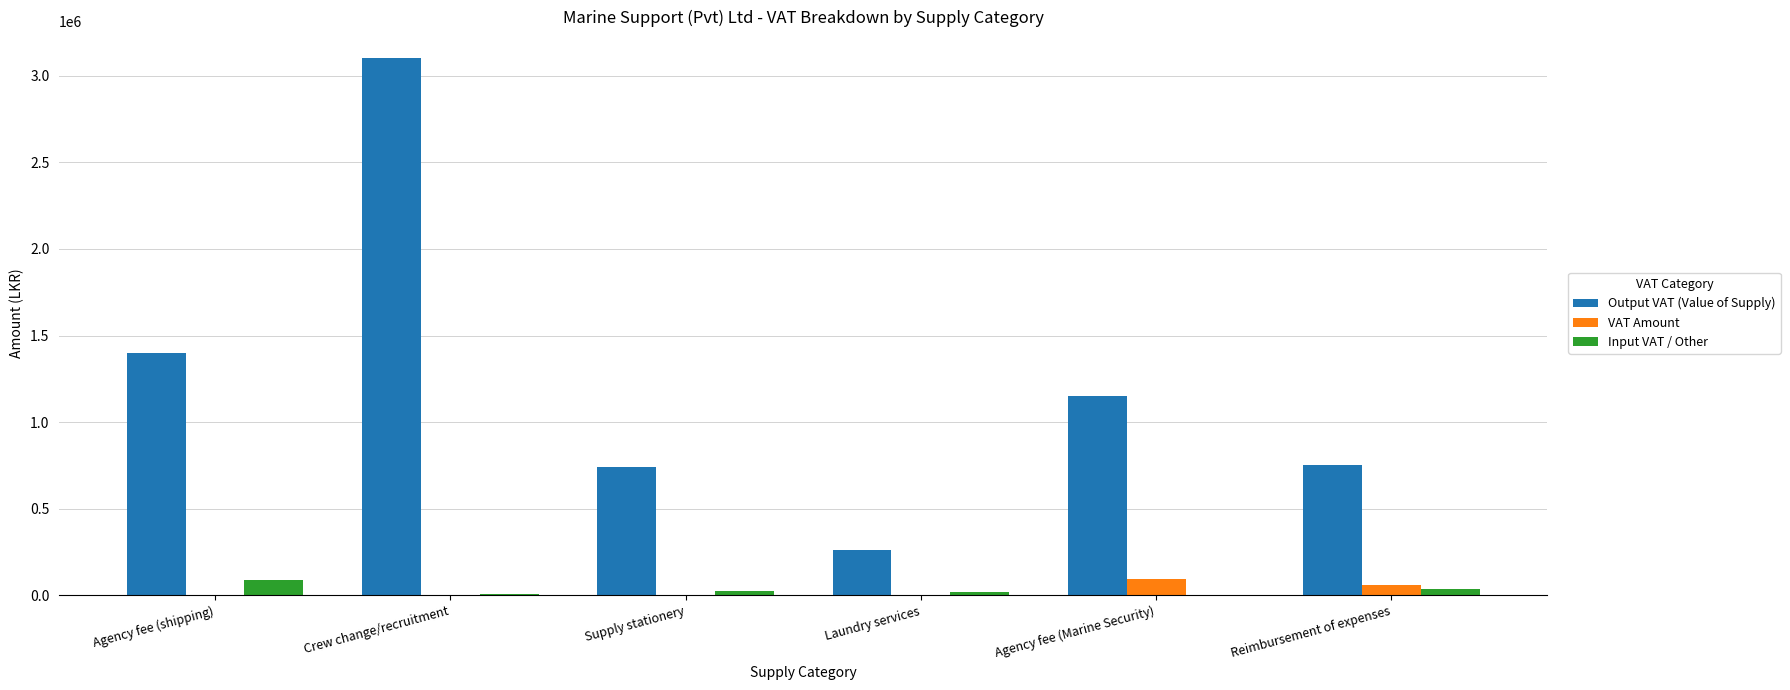

Where is VAT Amount nearest to the value 46000?

Reimbursement of expenses